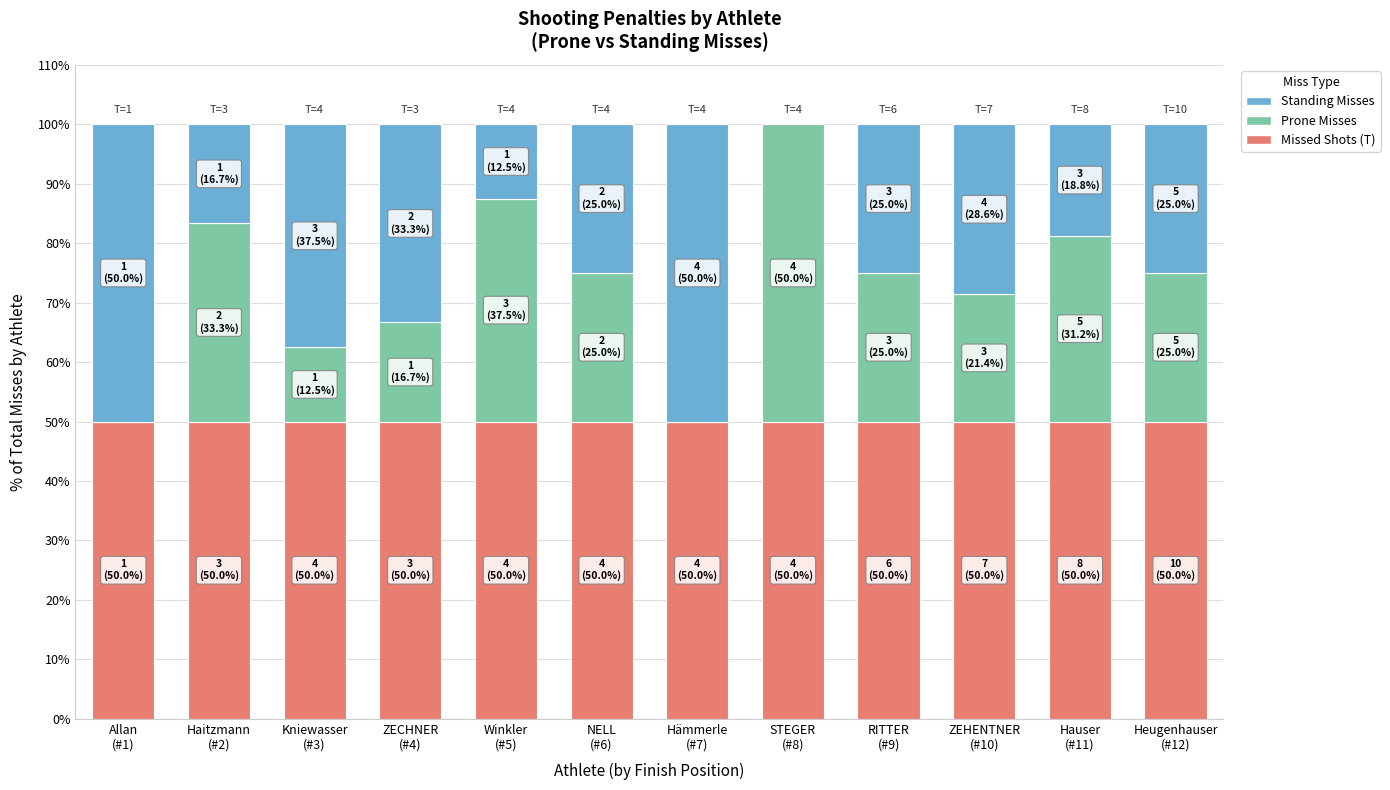

What is the label of the 9th bar from the left?

RITTER
(#9)